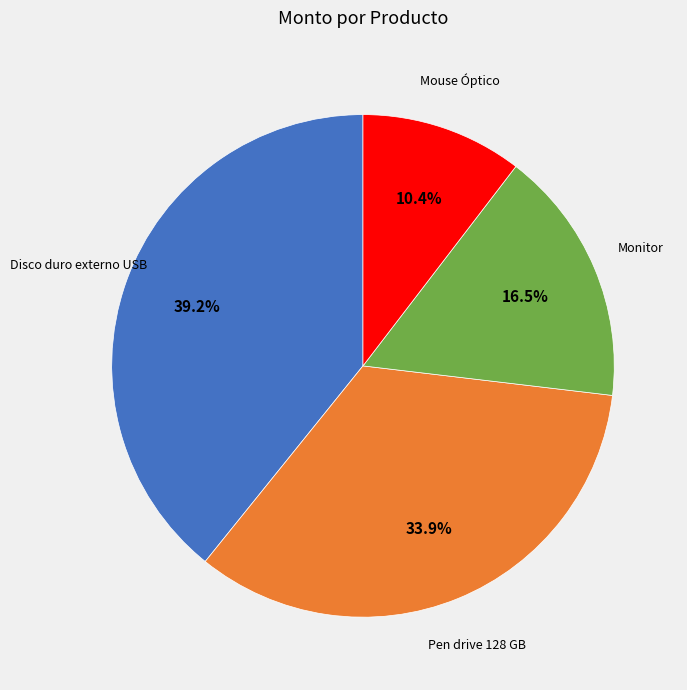

Is there any slice that represents more than half of the pie?

No